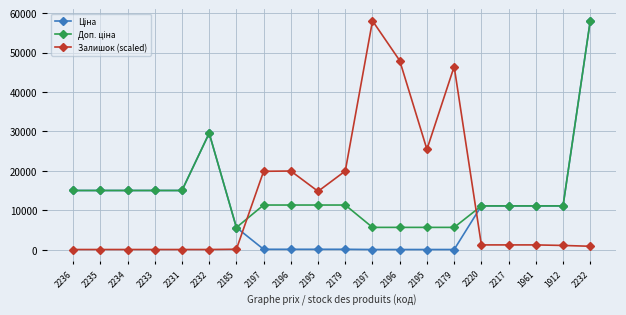

Which series has the widest spread of values?

Ціна